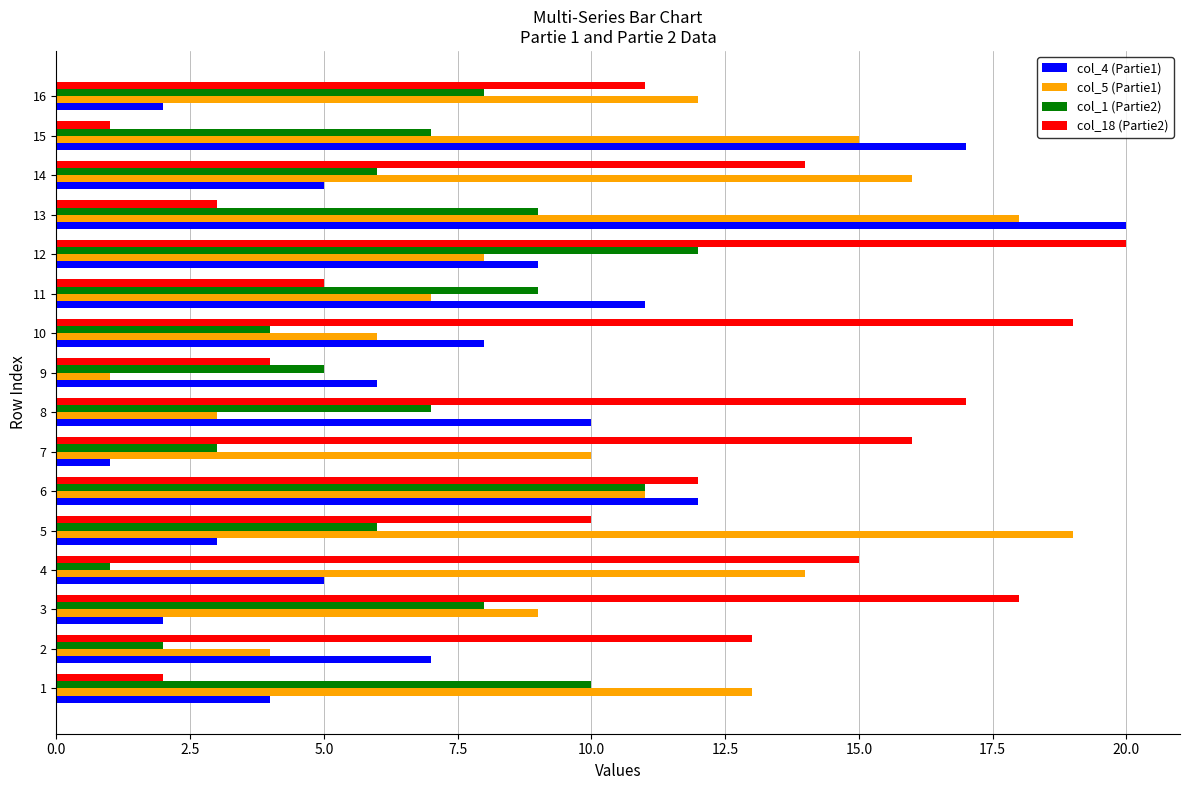

List the labels in order of col_18 (Partie2) value, largest first.

12, 10, 3, 8, 7, 4, 14, 2, 6, 16, 5, 11, 9, 13, 1, 15